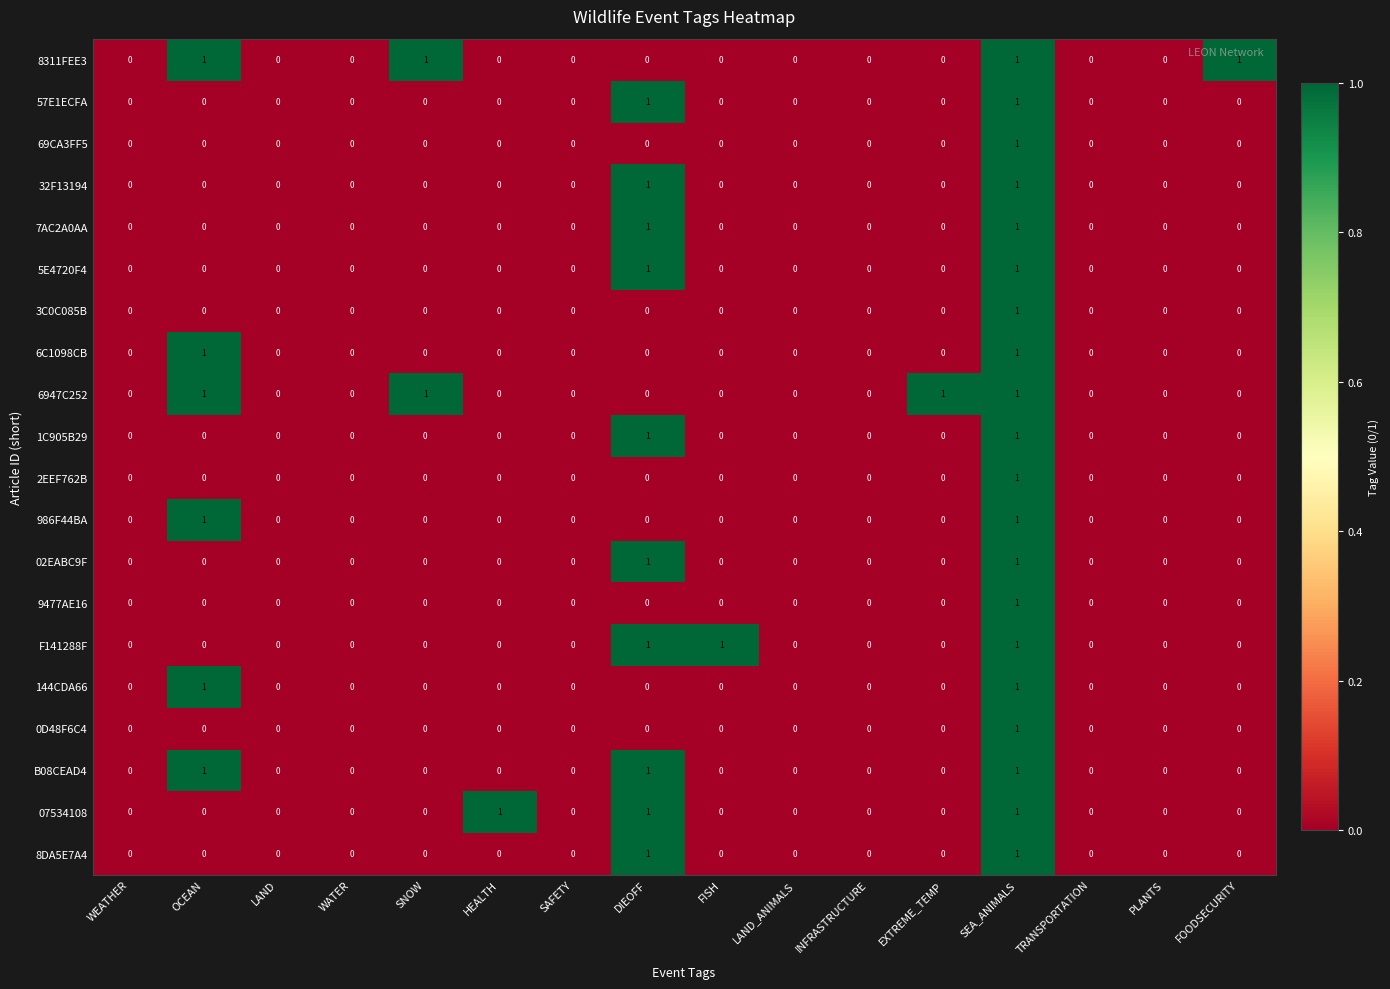

Between WEATHER and EXTREME_TEMP, which series saw the biggest shift?

6947C252